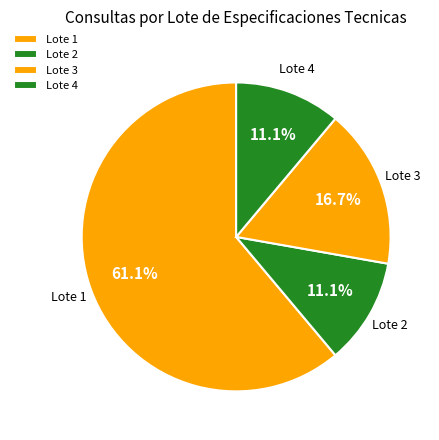

What is the largest slice in the pie chart?

Lote 1